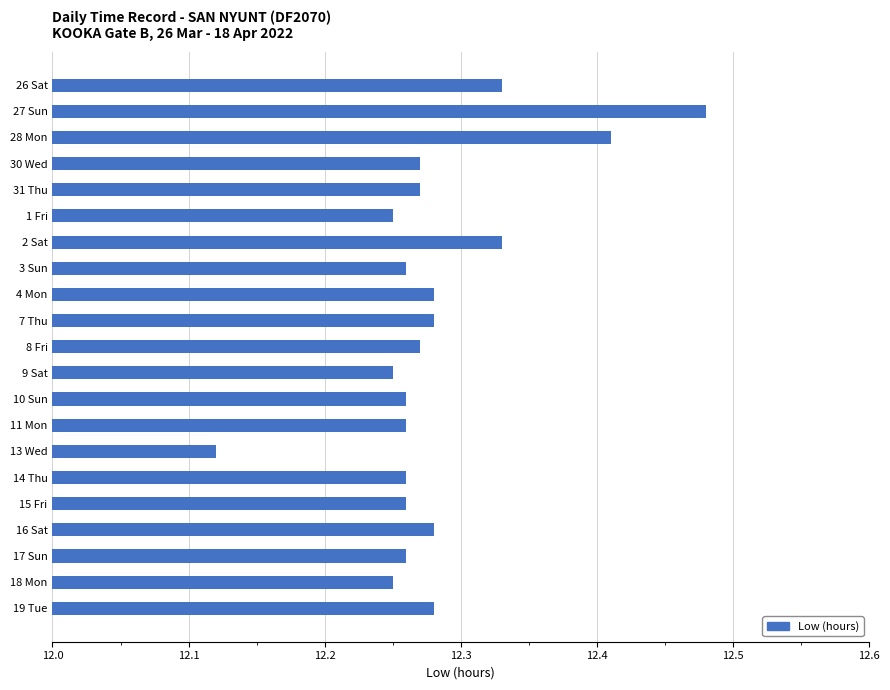

How many data points does each series have?

21